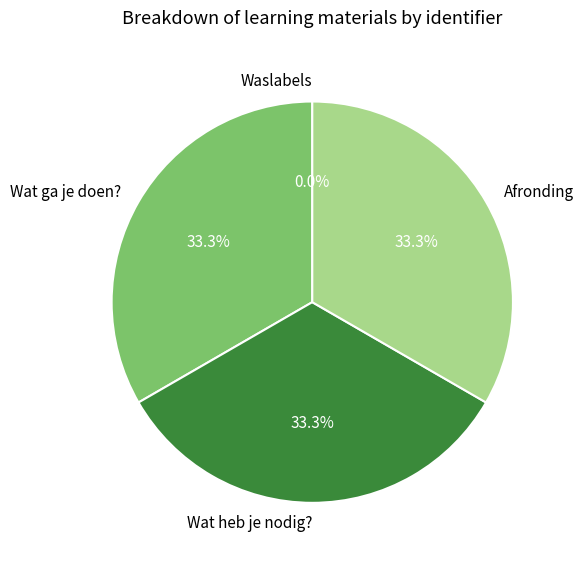

Is Wat ga je doen? the majority of the pie?

No